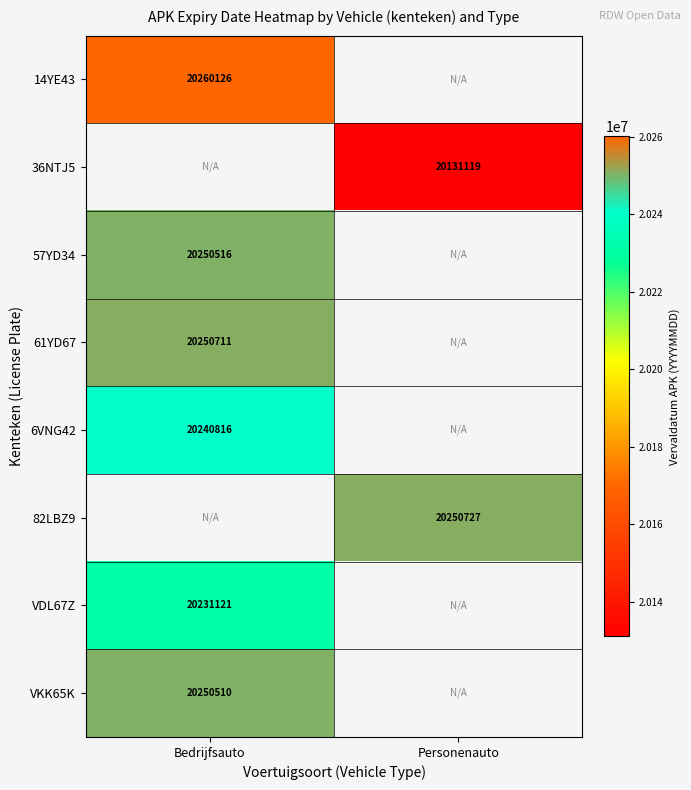

Count the number of categories in the chart.

2